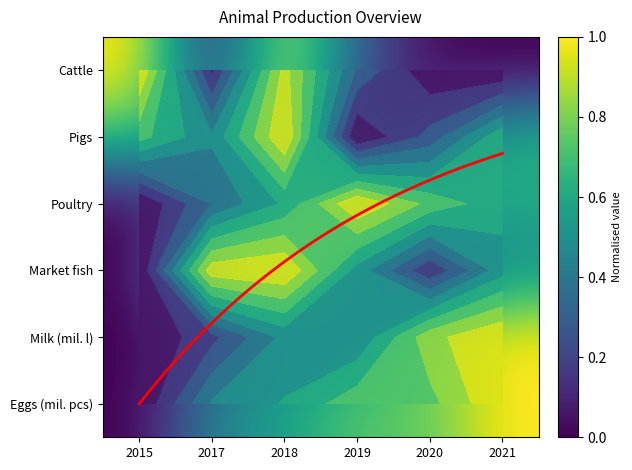

What is the difference between the second highest and second lowest values in the Eggs (mil. pcs) series?

0.3